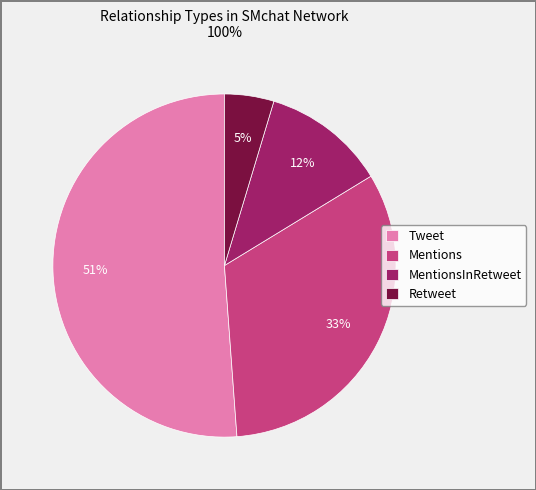

Does any single category account for the majority?

Yes